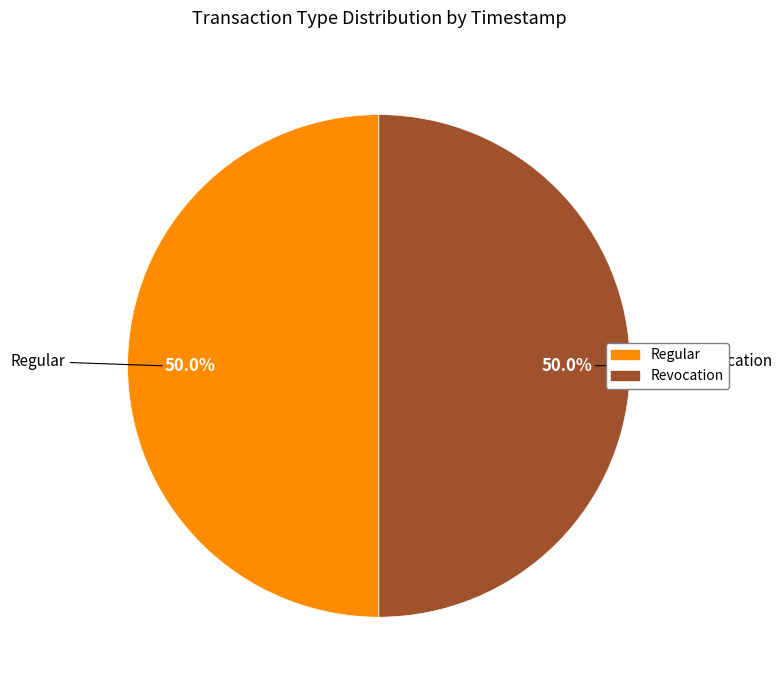

What percentage do Regular and Revocation together represent?

100.0%